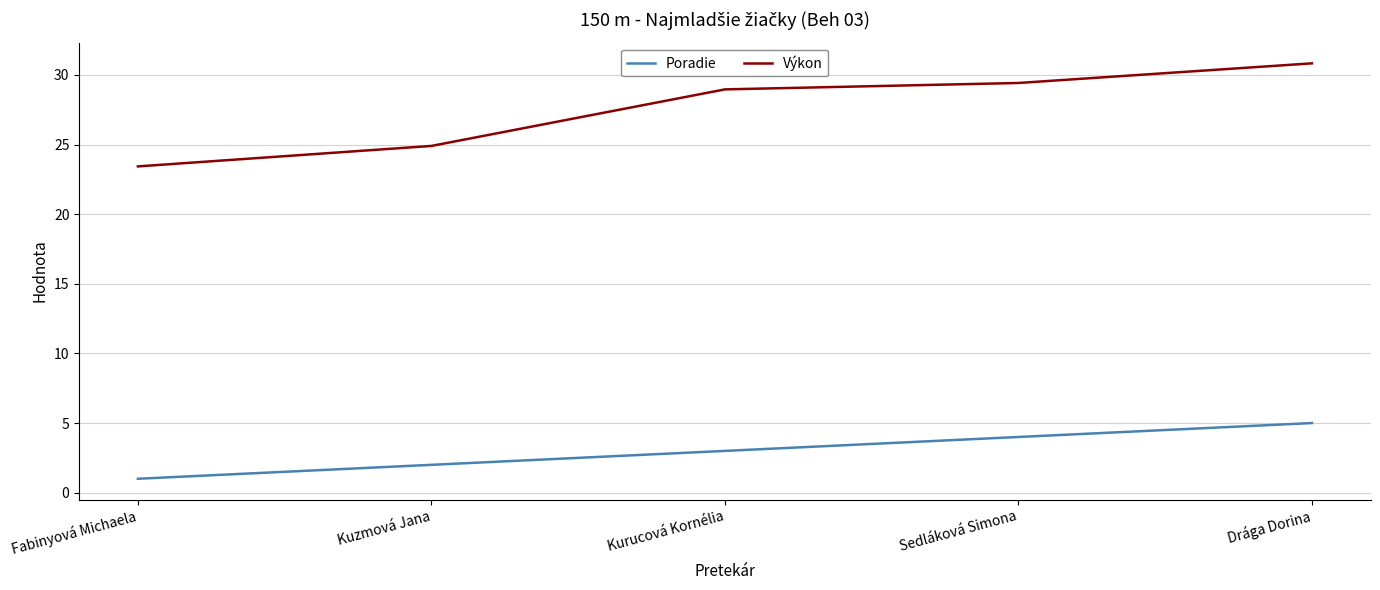

Where does the Výkon series first go above 28?

Kurucová Kornélia